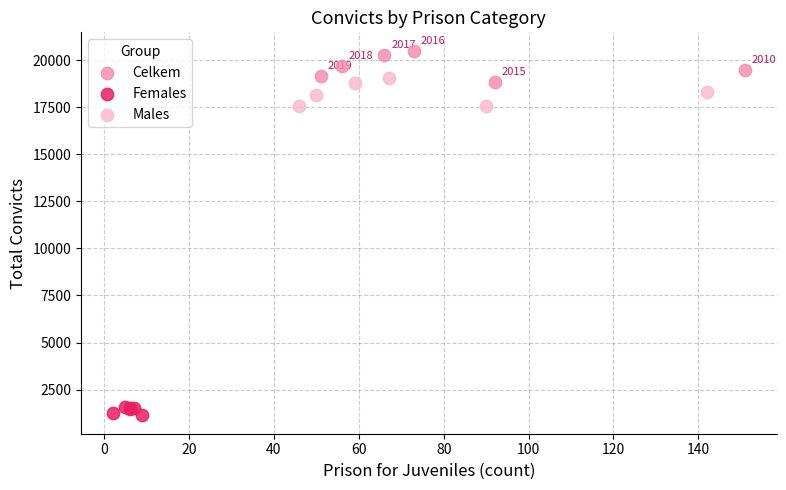

Which series contains the lowest Y value?

Females